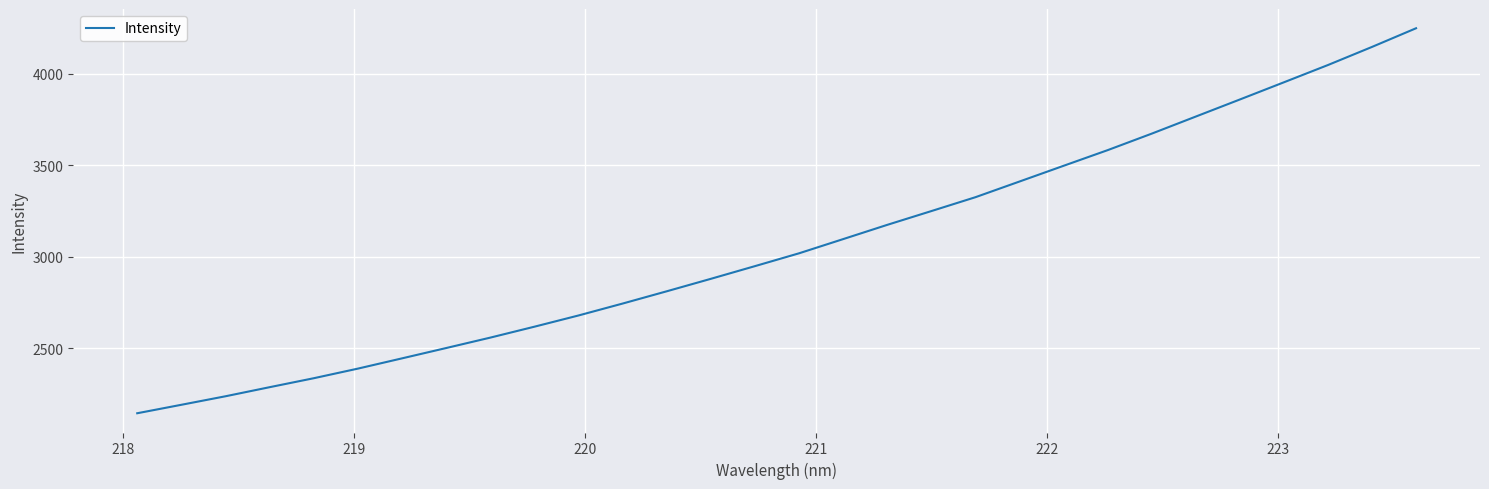

What is the difference between the maximum and minimum values?

2105.8